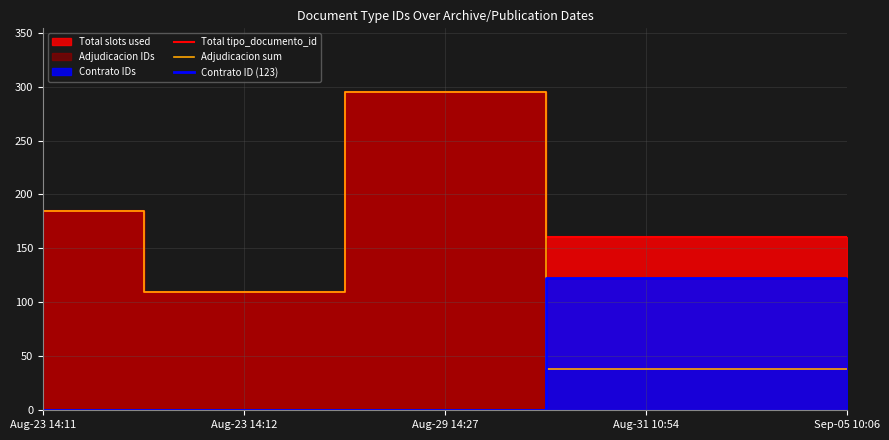

True or false: Total tipo_documento_id and Adjudicacion sum intersect in this chart.

False